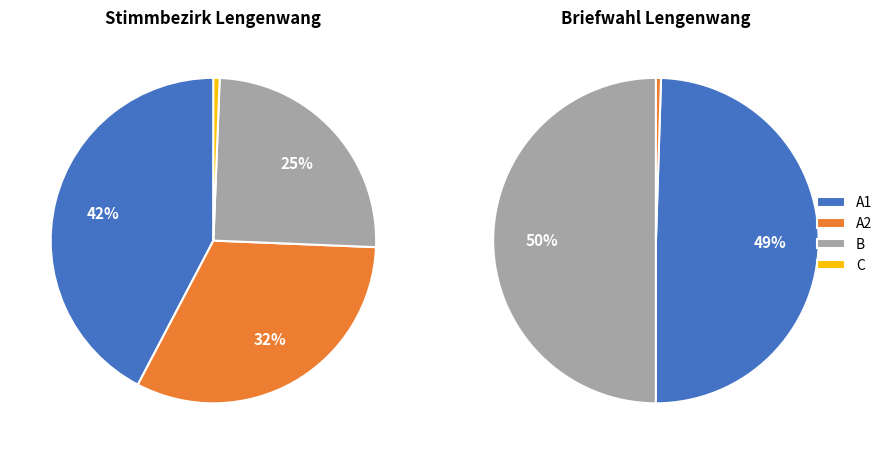

What is the spread (max minus min) of values at Stimmbezirk Lengenwang?

688